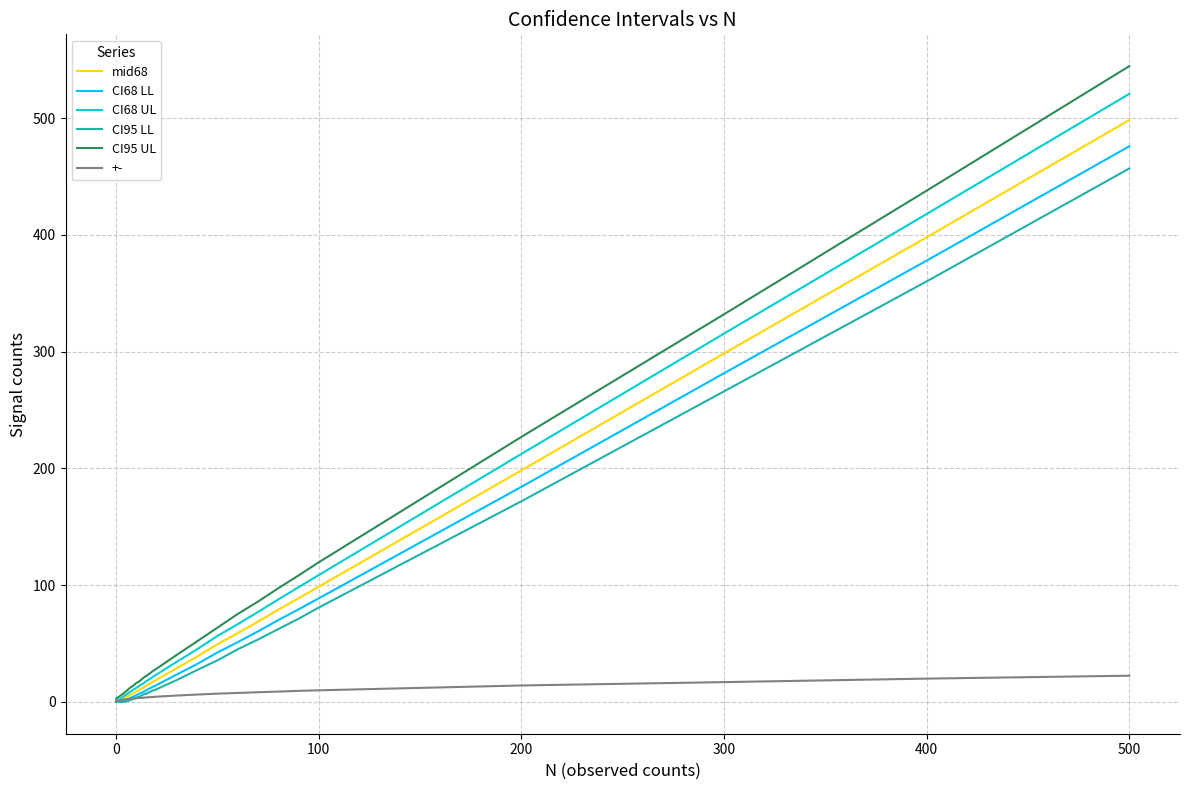

Which series has the largest range (max minus min)?

CI95 UL